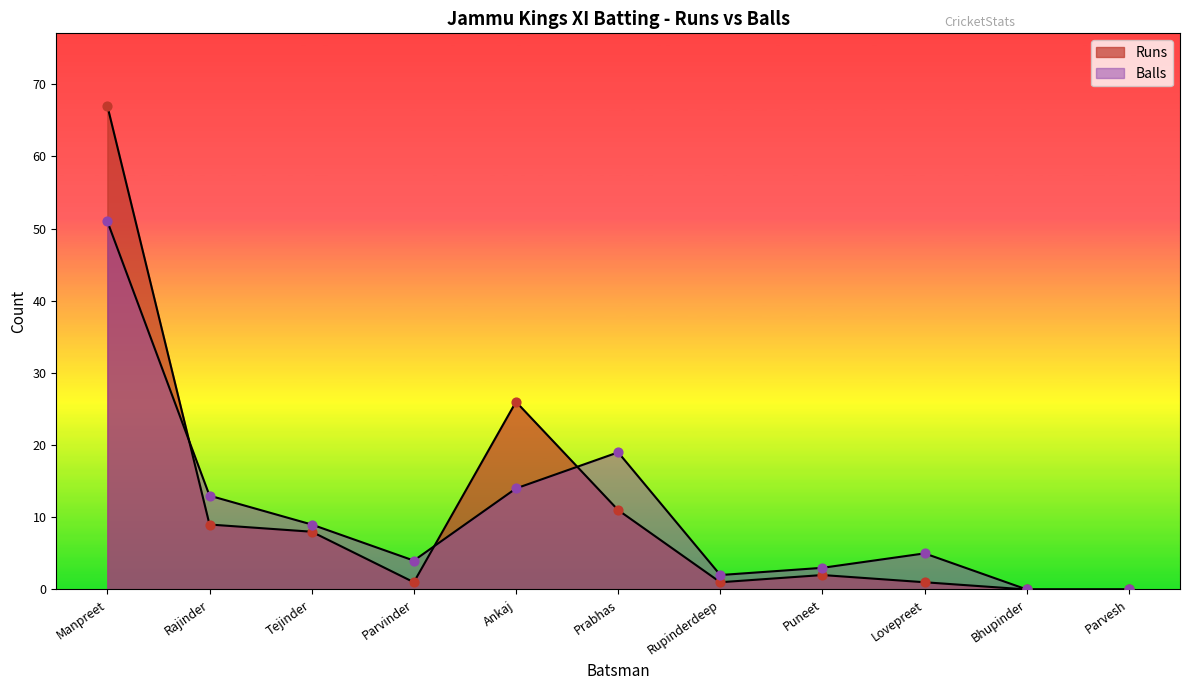

What are all the series names shown in the legend?

Runs, Balls